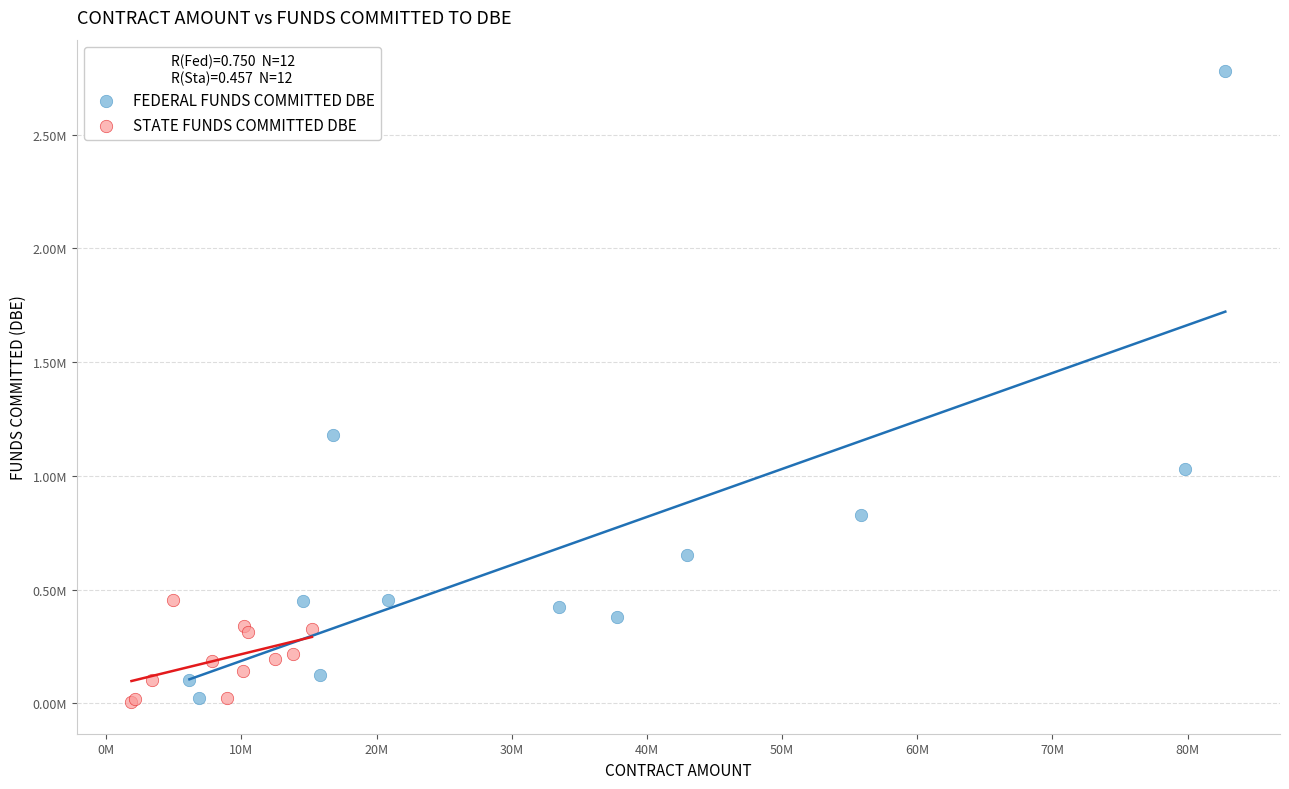

Which series has the largest Y range (max minus min)?

FEDERAL FUNDS COMMITTED DBE